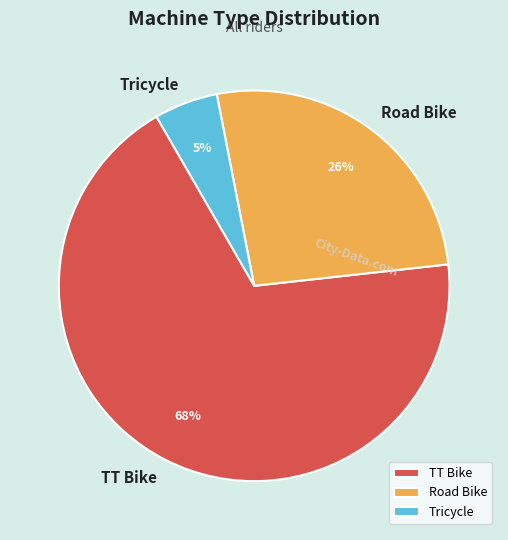

Does Tricycle account for over 50% of the chart?

No